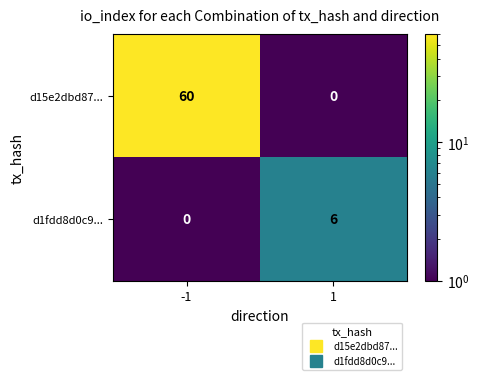

Where is d15e2dbd87... nearest to the value 60?

-1